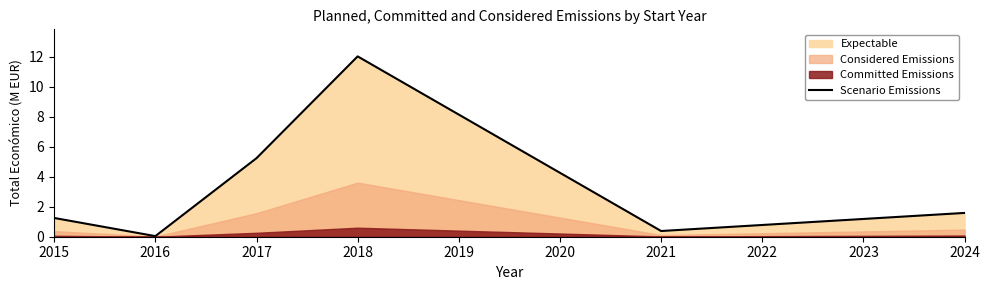

The value at 2018 is 7.1. True or false?

False